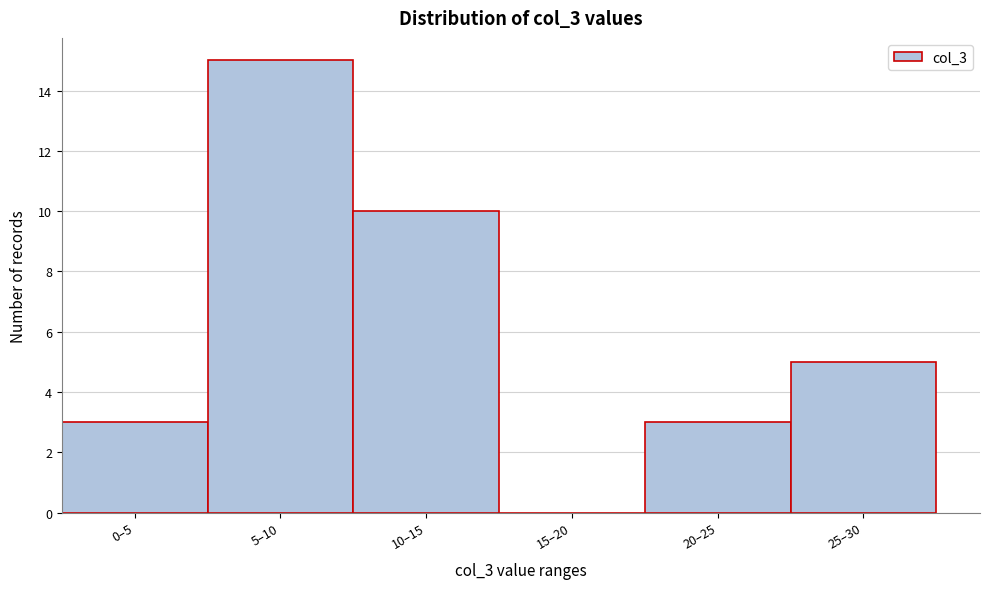

Reading right to left, extract all data points from this chart.

25–30=5	20–25=3	15–20=0	10–15=10	5–10=15	0–5=3